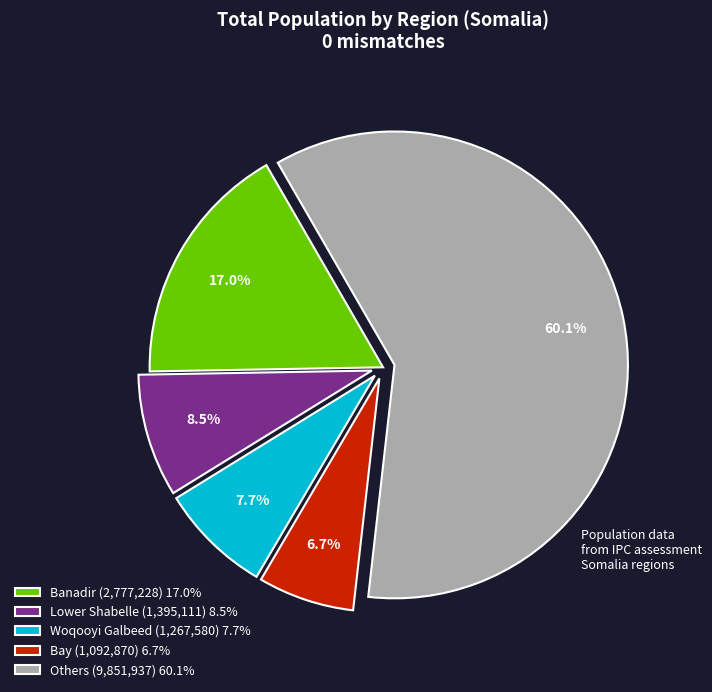

Between Woqooyi Galbeed (1,267,580) 7.7% and Lower Shabelle (1,395,111) 8.5%, which is larger?

Lower Shabelle (1,395,111) 8.5%